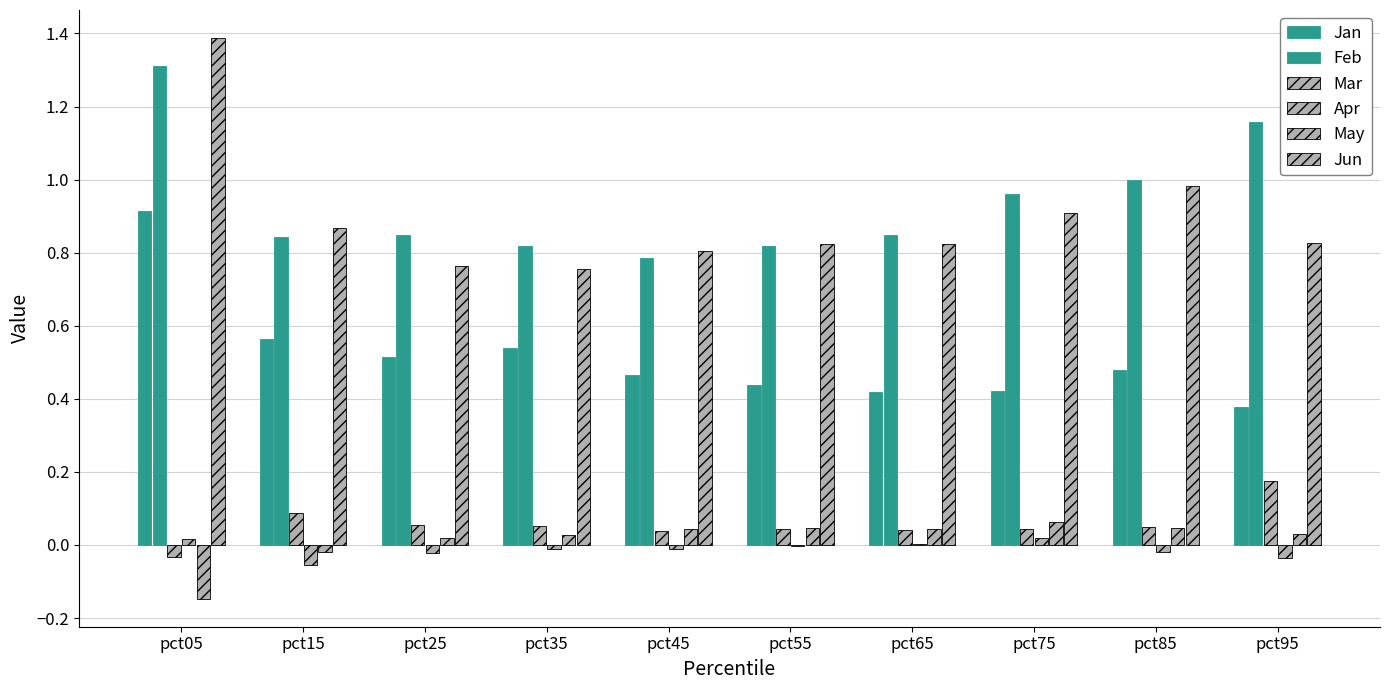

Rank the series by their maximum value, from lowest to highest.

Apr, May, Mar, Jan, Feb, Jun